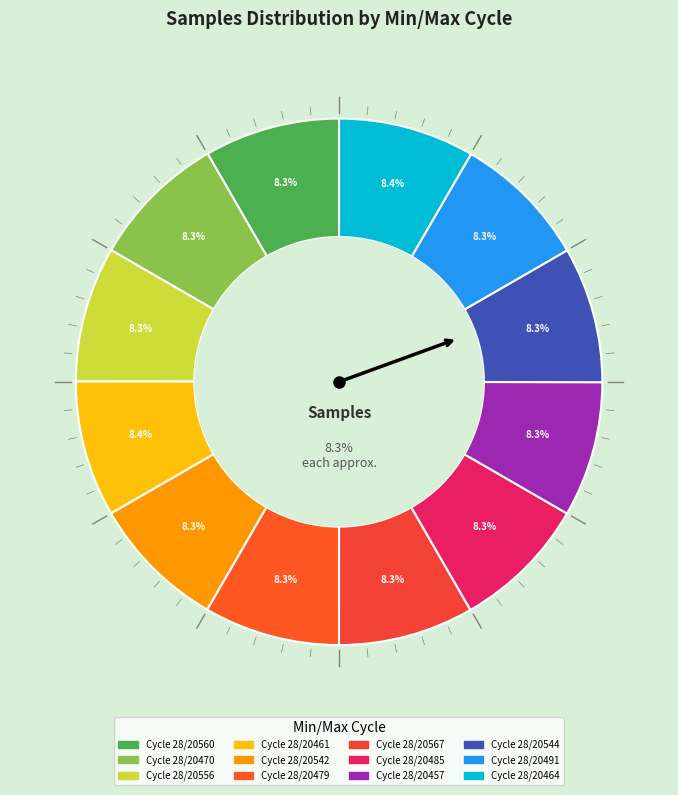

To the nearest percent, what is the combined percentage of 28/20470 and 28/20485?

17%